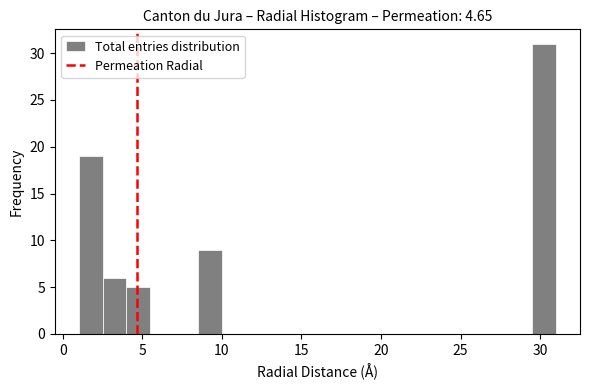

Around what value on the x-axis is the tallest bar? Give the approximate position of its centre, as read against the axis.

30.5